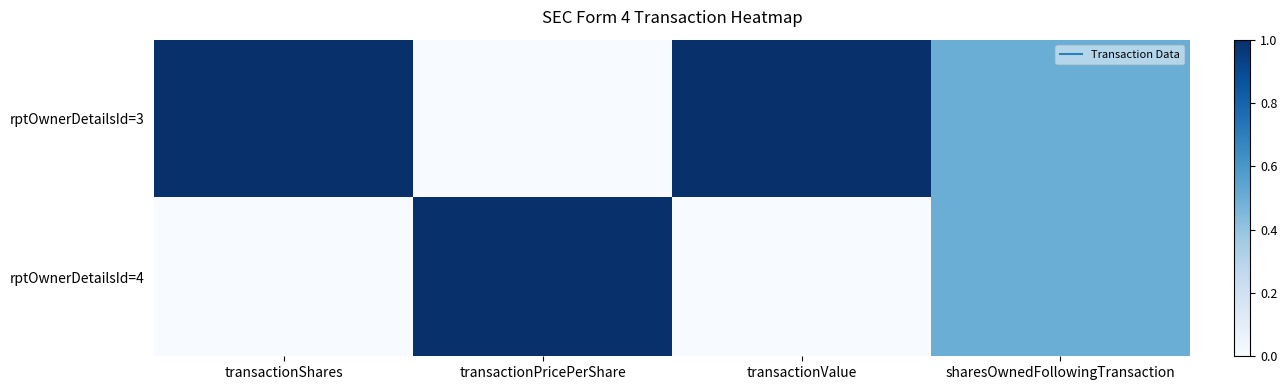

At sharesOwnedFollowingTransaction, list the series in order from largest to smallest.

rptOwnerDetailsId=3, rptOwnerDetailsId=4